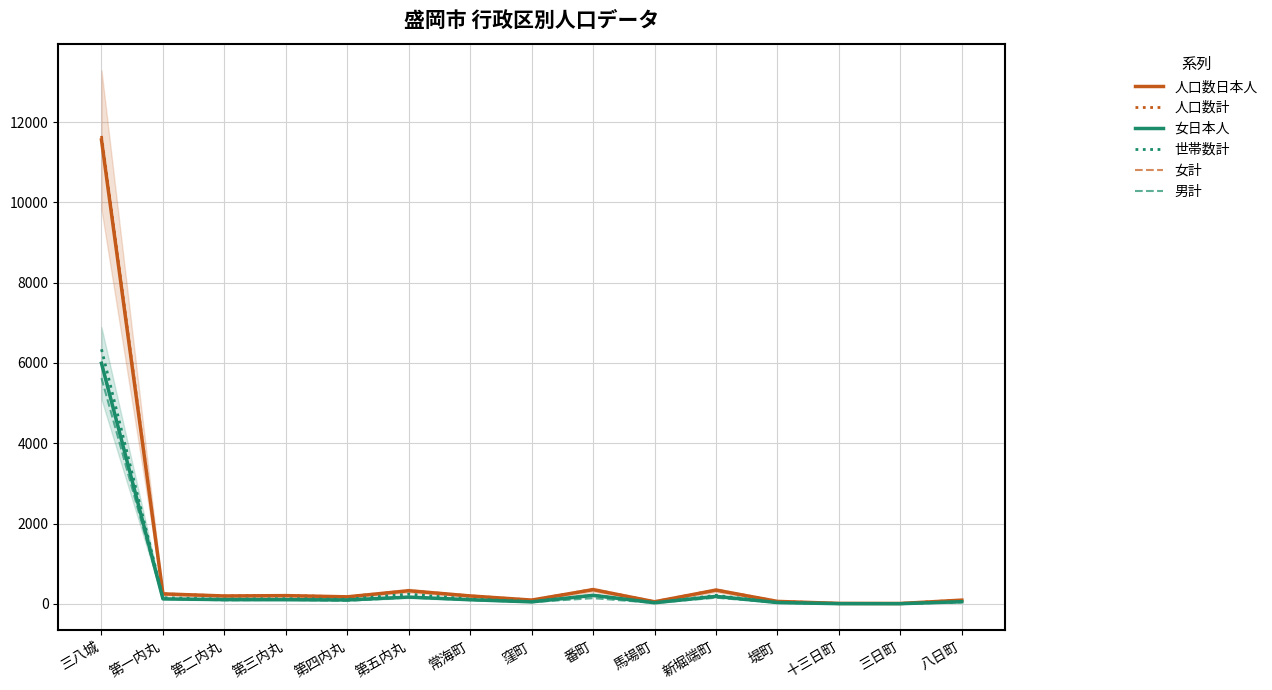

Which series has the largest range (max minus min)?

人口数計